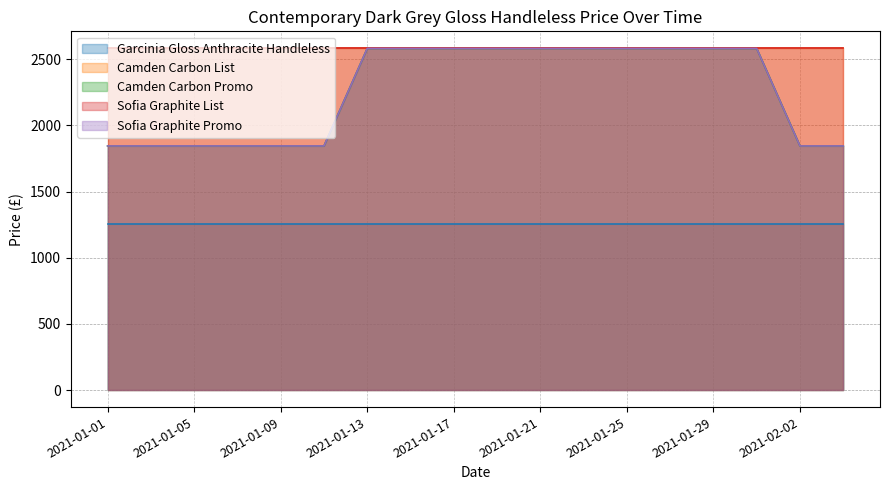

True or false: Camden Carbon List and Garcinia Gloss Anthracite Handleless intersect in this chart.

False